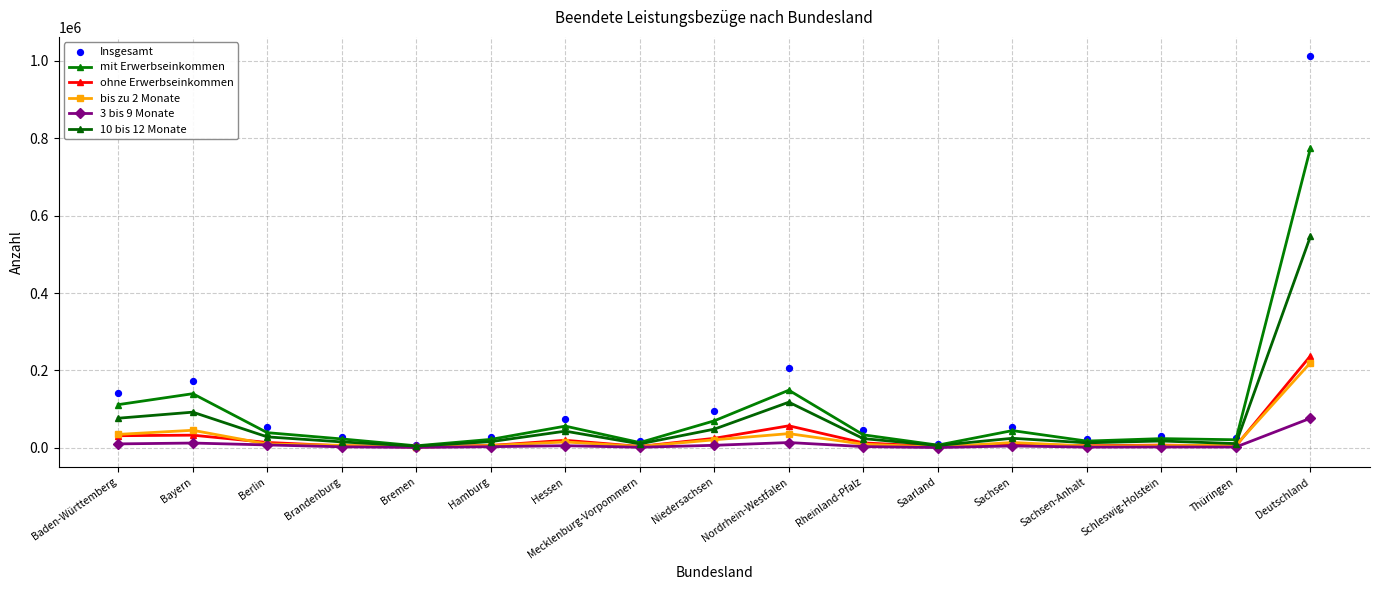

What is the total value across all series at Rheinland-Pfalz?

127908